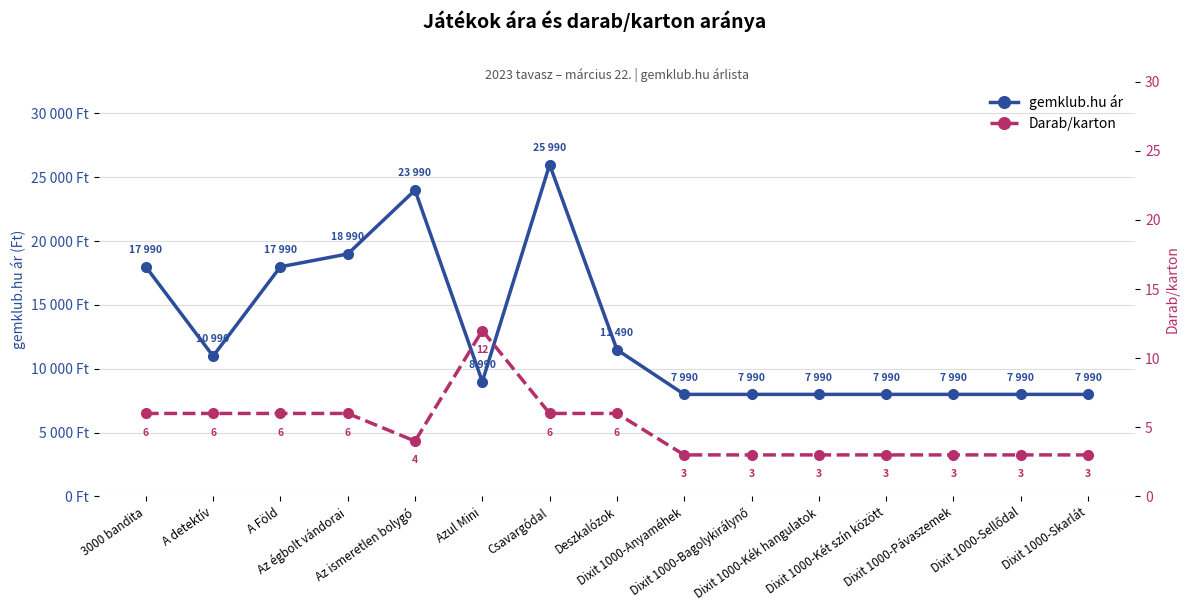

What is the average value of the Darab/karton series?

5